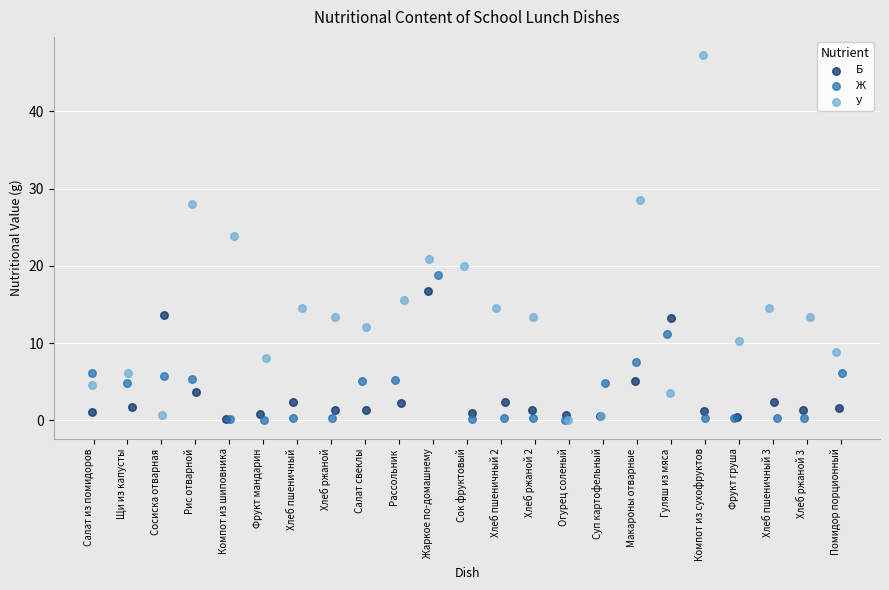

Which series has the widest spread of Y values?

У